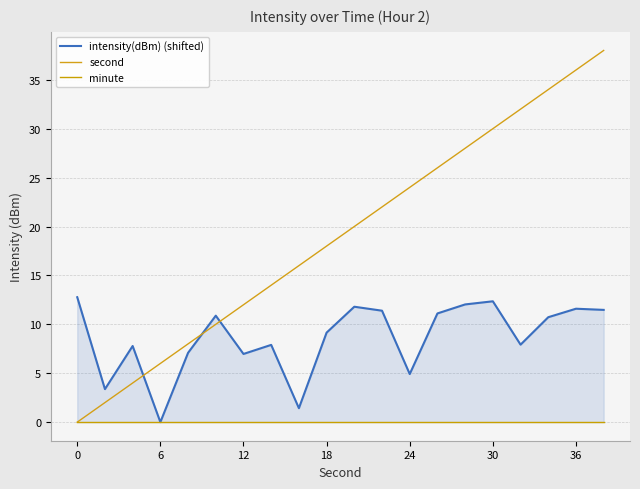

What is the highest value of the second series?

38